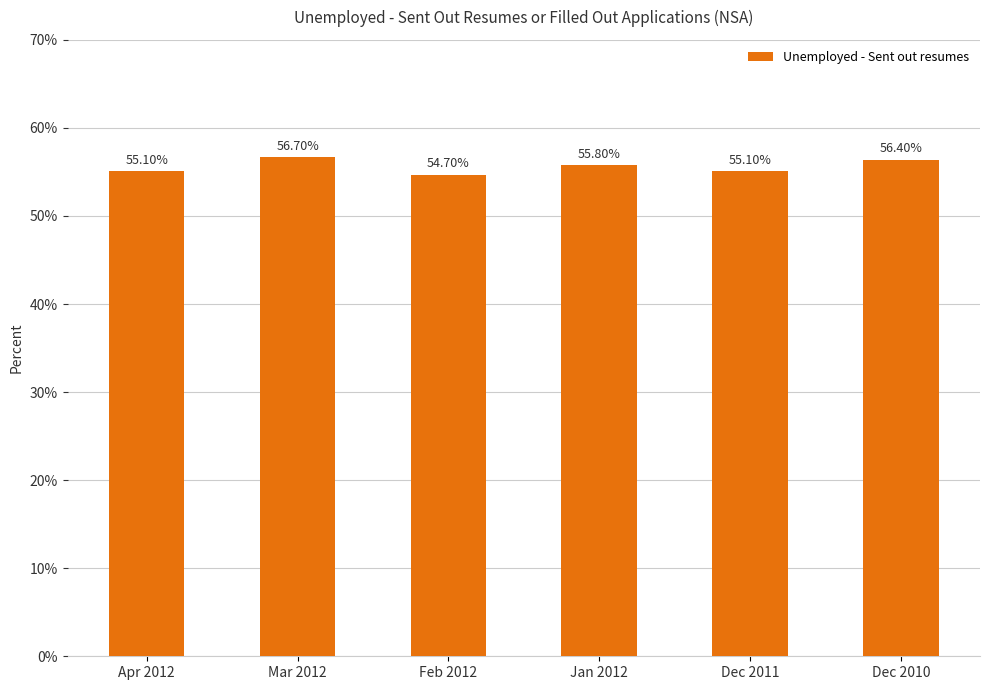

What is the average value?

55.6